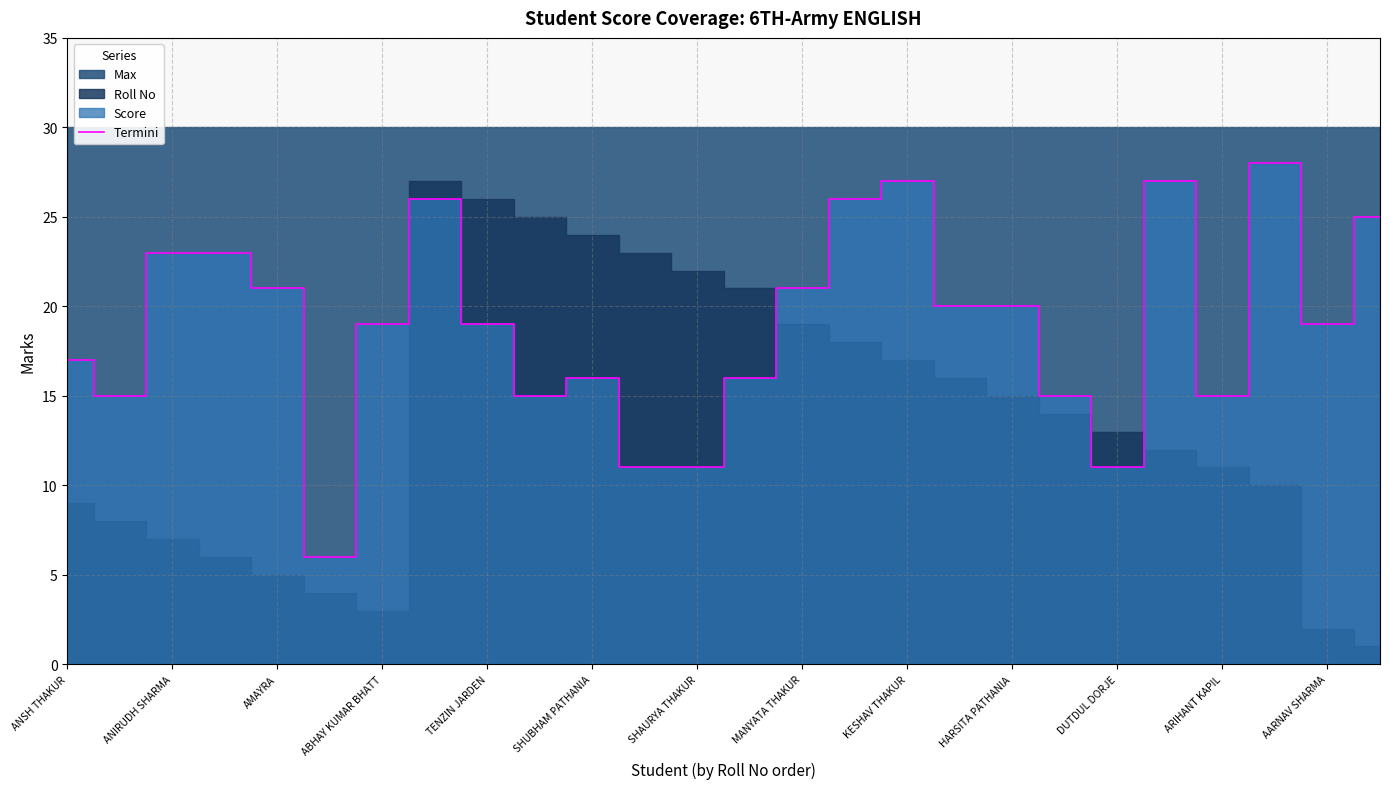

Does the chart have visible grid lines?

Yes